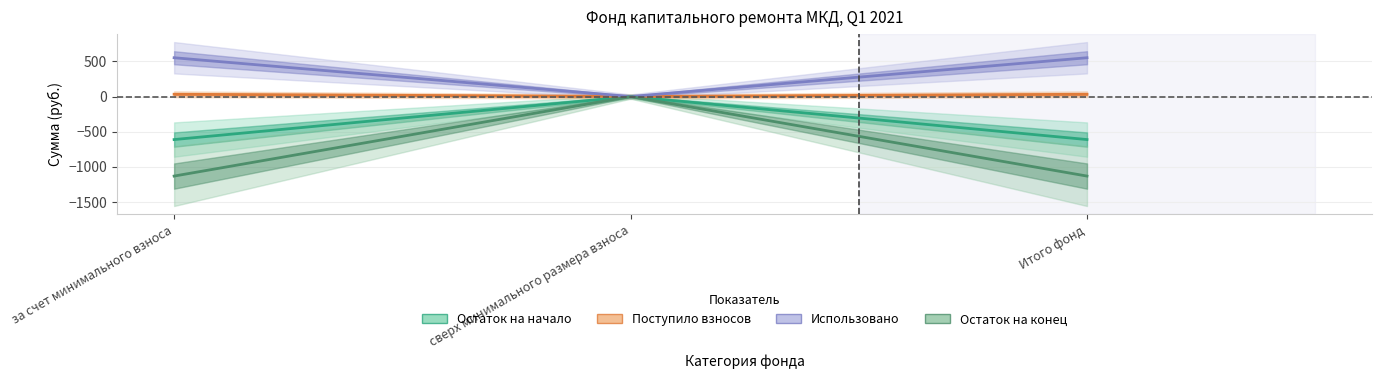

How many categories are shown in the chart?

3